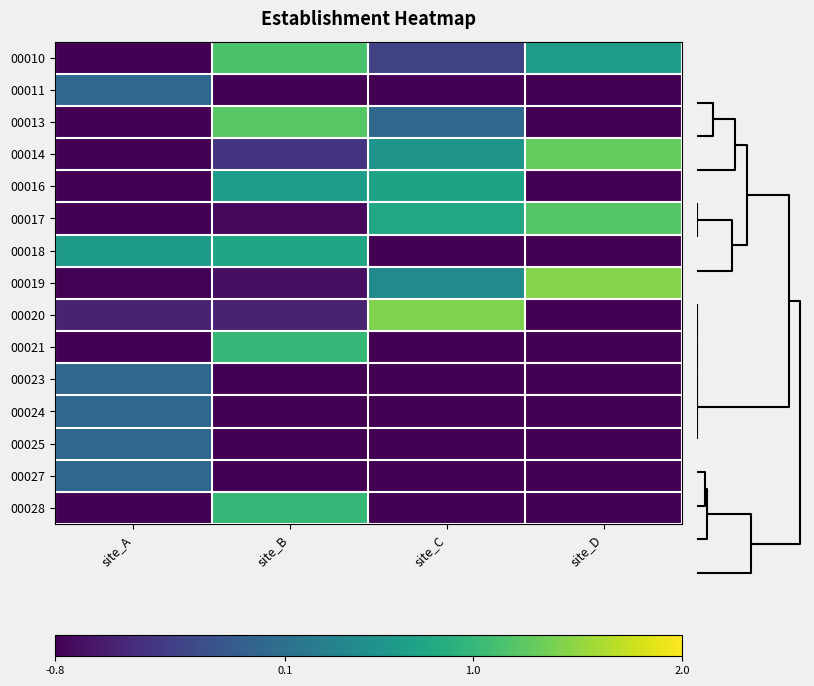

How many distinct data groups are displayed?

15